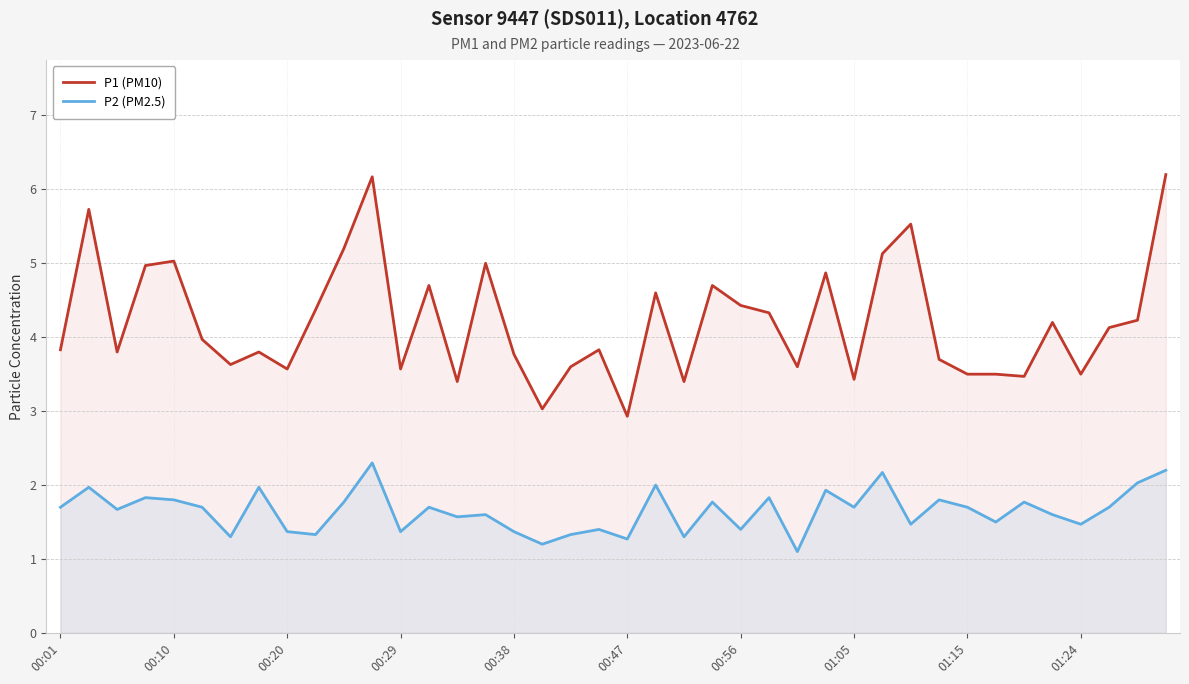

True or false: P2 (PM2.5) and P1 (PM10) cross at least once.

False